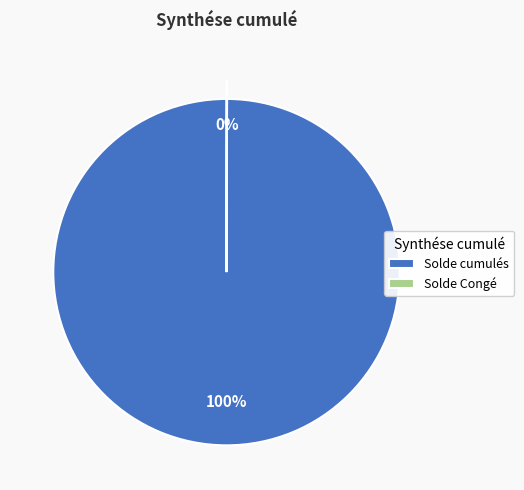

Is it true that Solde cumulés is 89% of the pie?

False